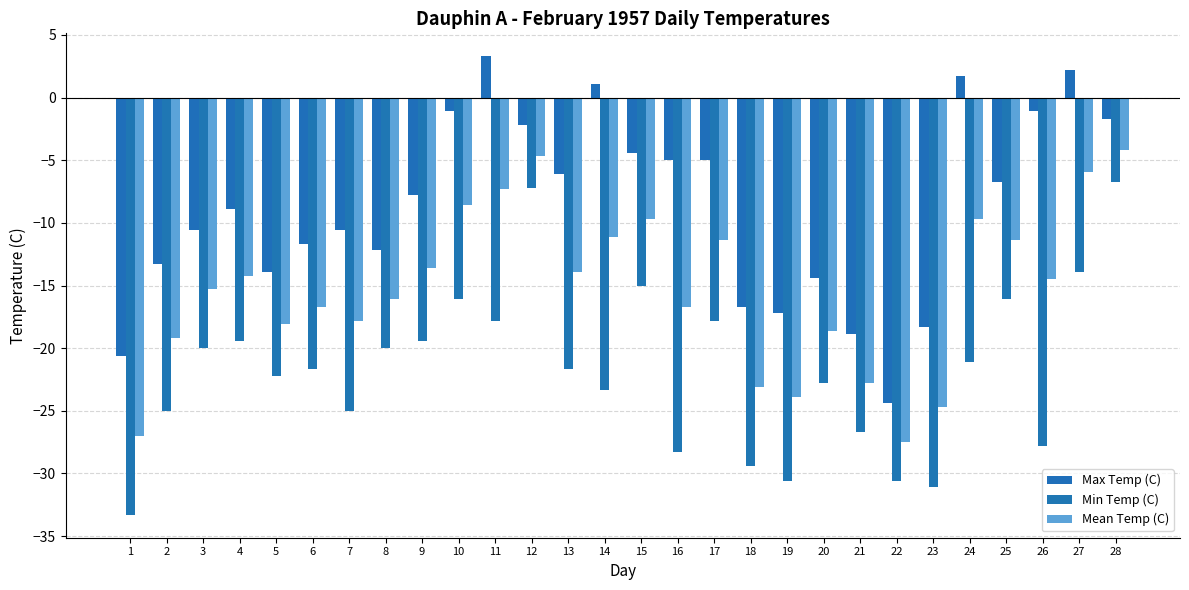

Rank the series at 22 from lowest to highest value.

Min Temp (C), Mean Temp (C), Max Temp (C)